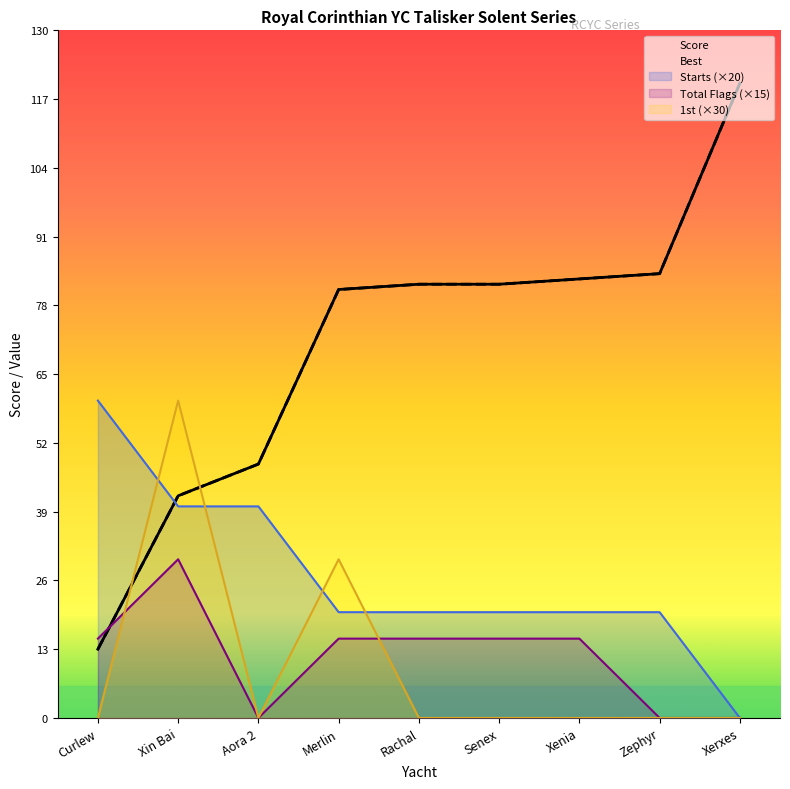

Which series has the largest total across all categories?

Score